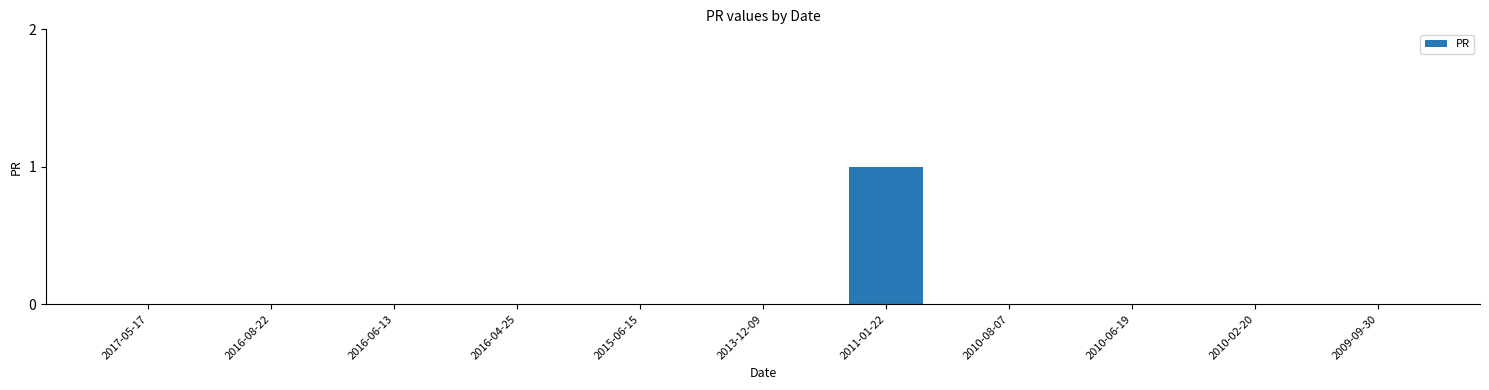

What is the greatest value displayed?

1